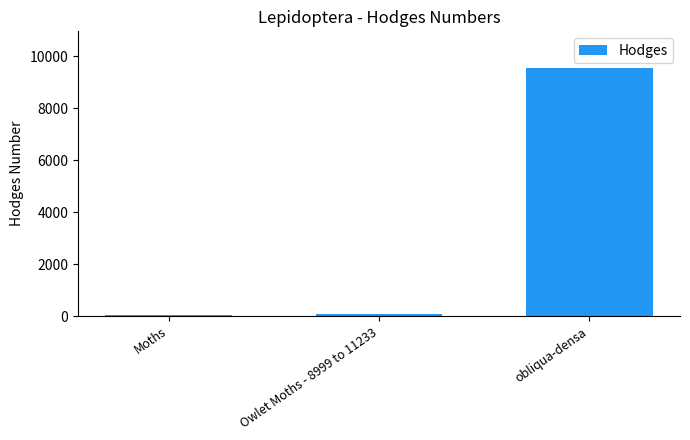

What is the maximum value shown in the chart?

9525.0